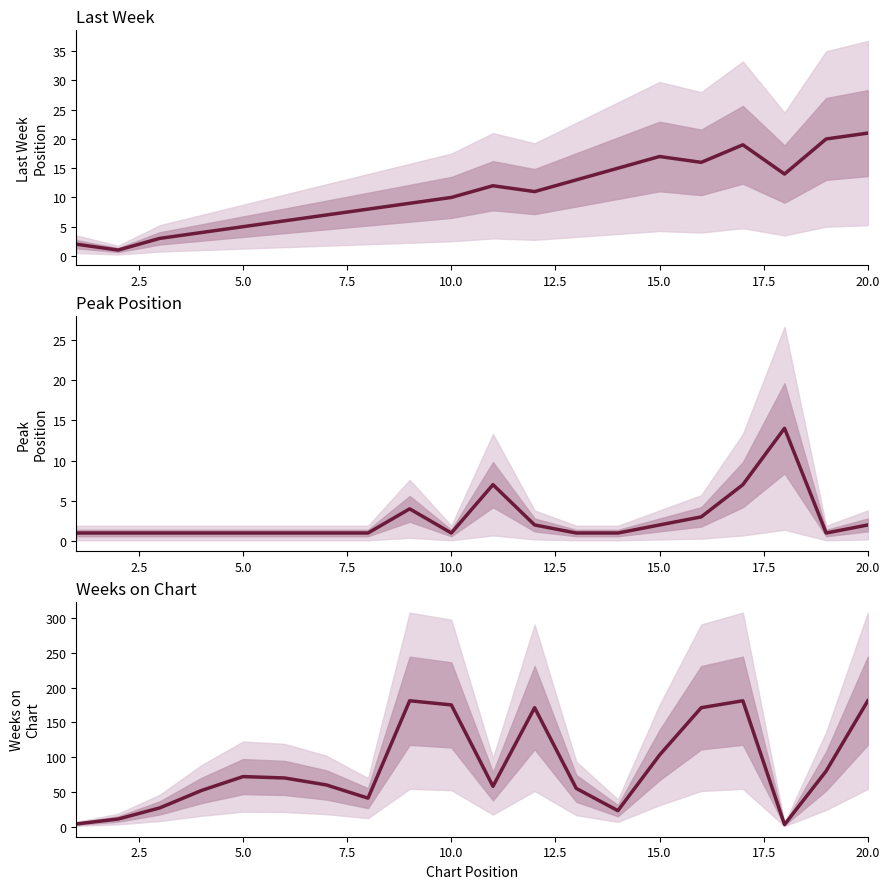

True or false: Weeks on Chart and Last Week intersect in this chart.

True